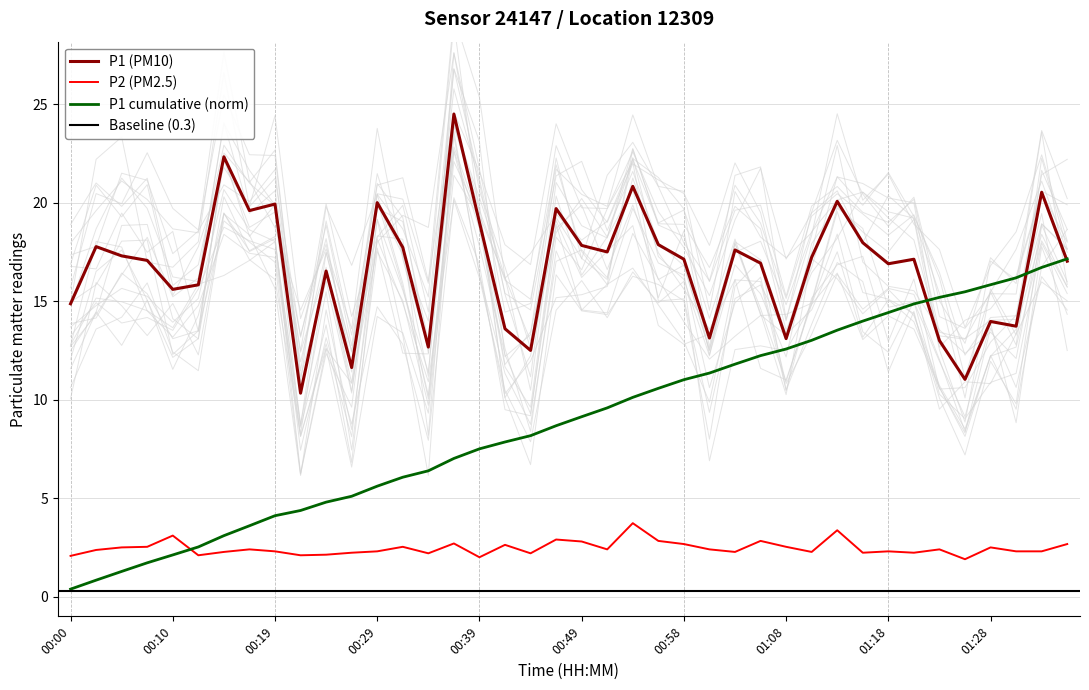

The P1 cumulative (norm) series shows 14.4 at 01:18. True or false?

True